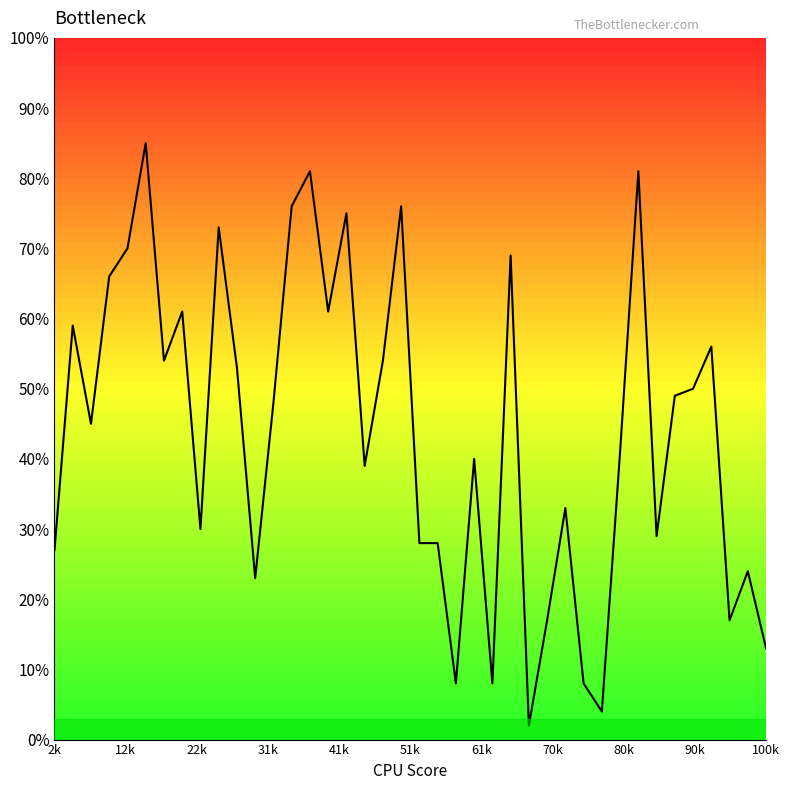

How many lines are shown in the chart?

1